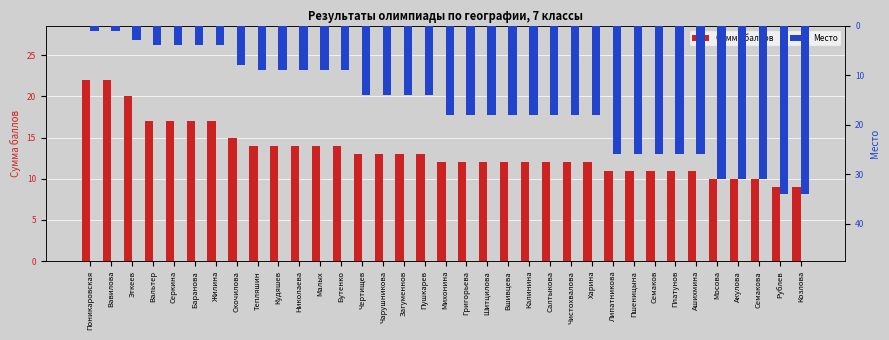

List the labels in order of Место value, smallest first.

Поникаровская, Вавилова, Эткеев, Вальтер, Серкина, Баранова, Жилина, Скочилова, Тепляшин, Кудяшев, Николаева, Малых, Бутенко, Чертищев, Чарушникова, Загуменнов, Пушкарев, Михонина, Григорьева, Шитцилова, Вшивцева, Калинина, Салтыкова, Чистохвалова, Харина, Липатникова, Пшеницына, Семаков, Платунов, Ашихмина, Мосова, Акулова, Семакова, Рублев, Козлова